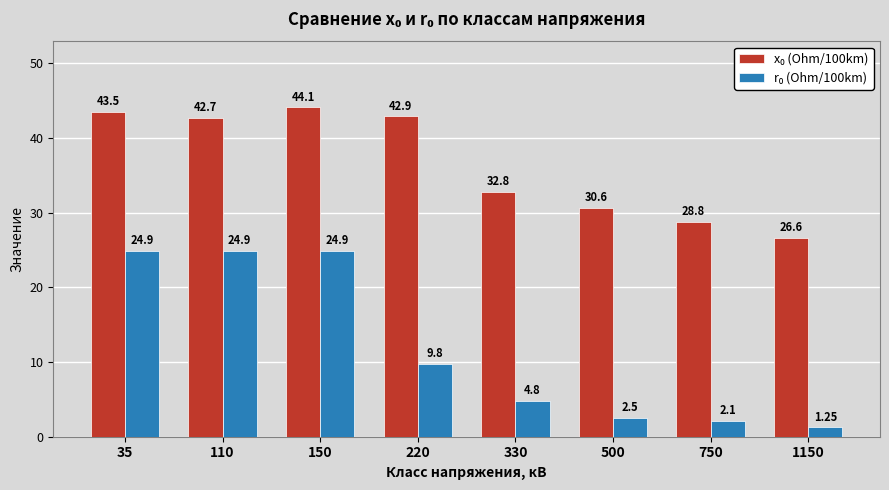

What is the total value across all series at 500?

33.1